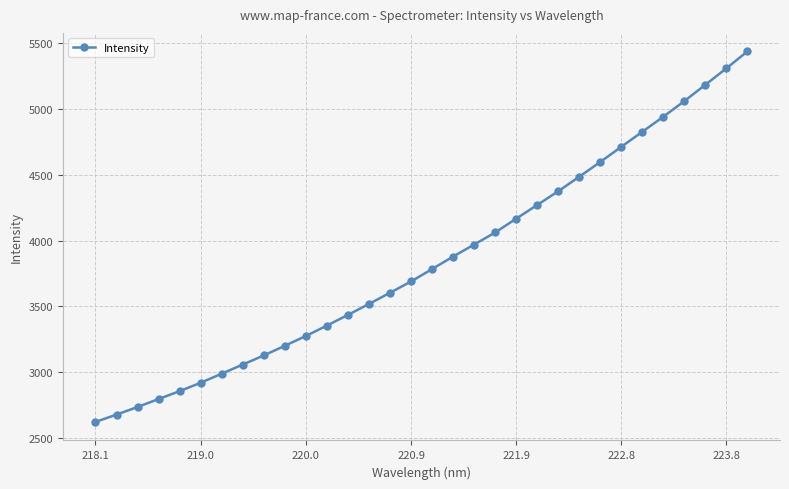

How many values are below 3784?

16